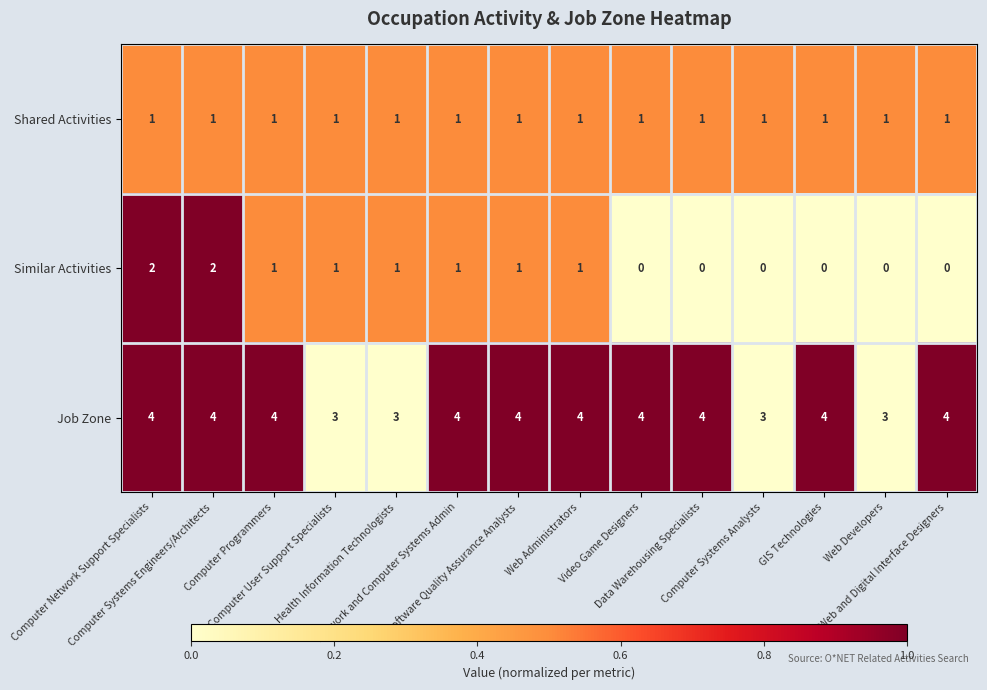

What is the average value of the Job Zone series?

4